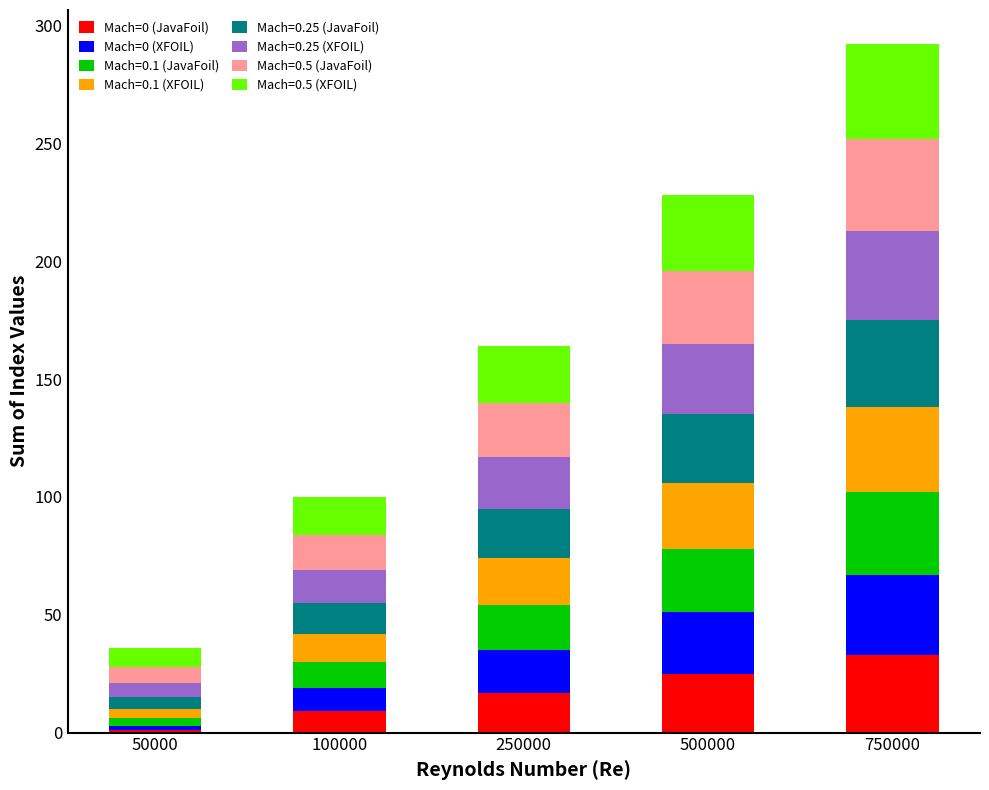

At which category is the sum across all series the highest?

750000